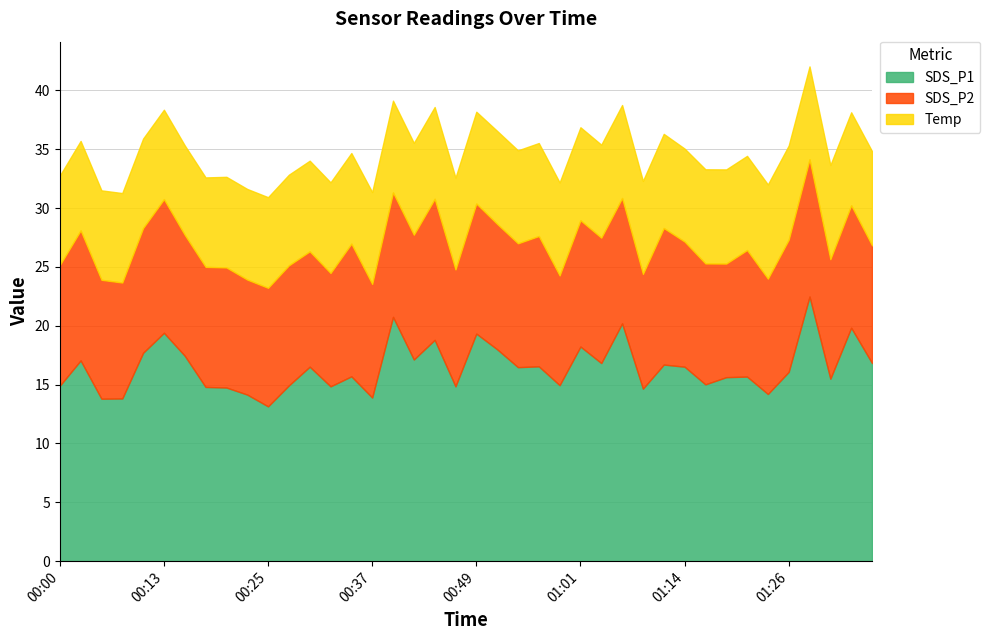

Rank the series by their maximum value, from lowest to highest.

Temp, SDS_P2, SDS_P1